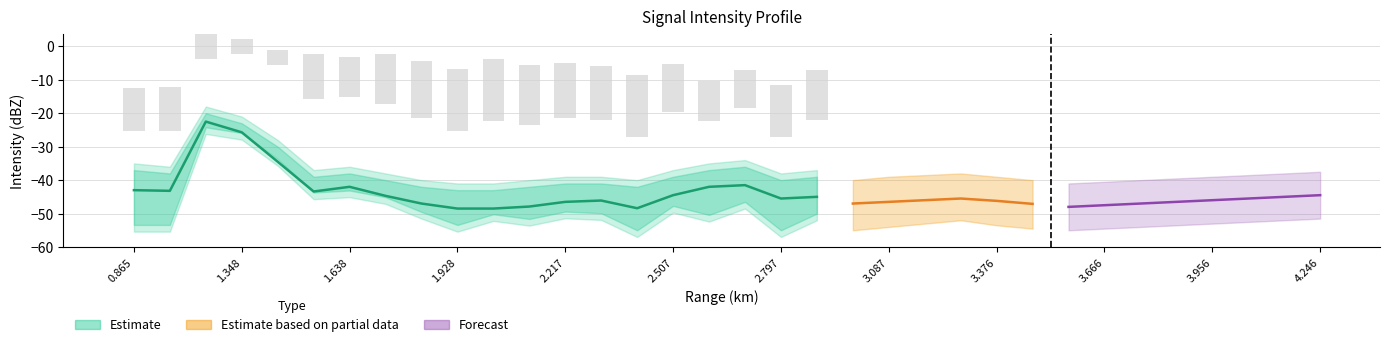

Is the value of estimate at 1.638 greater than the value of upper_bound at 1.251?

No